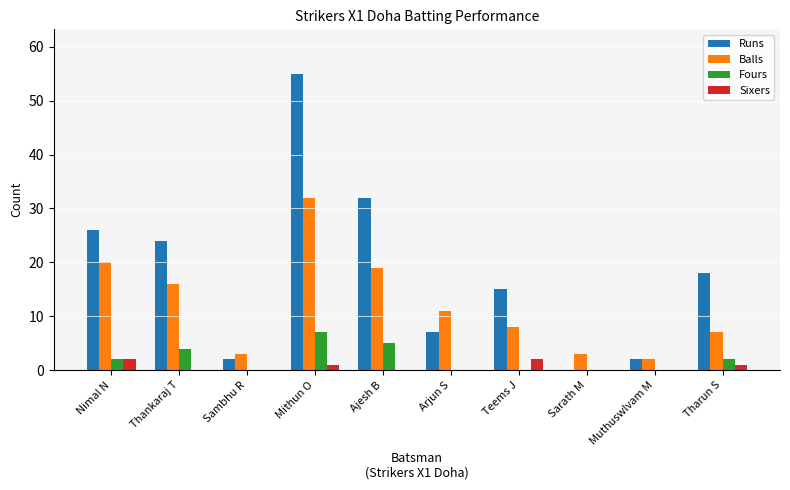

What is the sum of the Runs values at Nimal N and Thankaraj T?

50